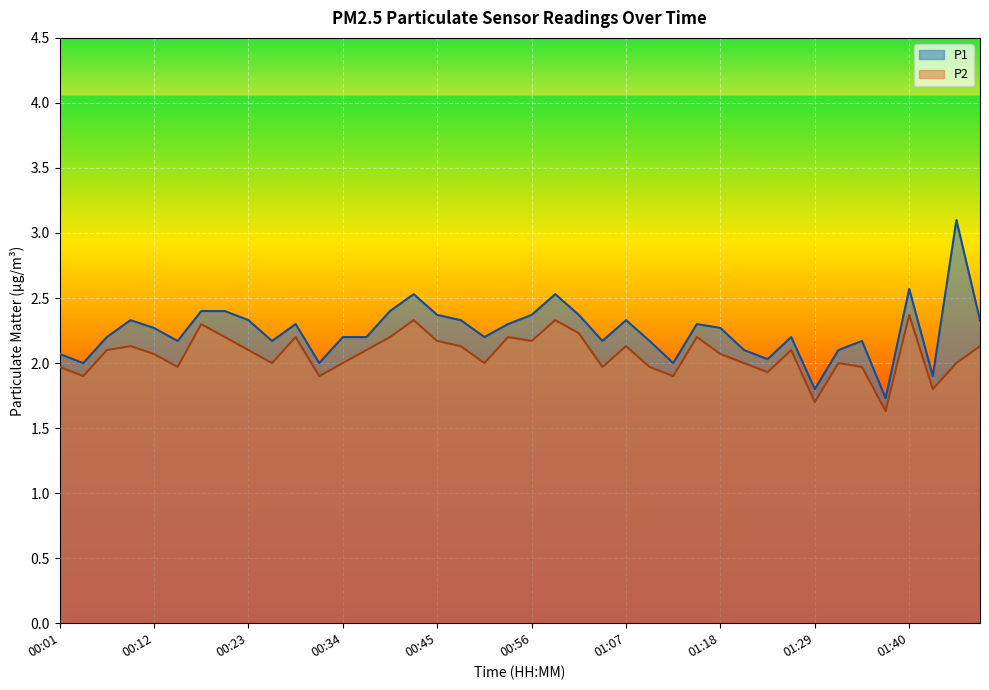

Reading left to right, extract all data points from this chart.

P1: 00:01=2.1	00:04=2.0	00:07=2.2	00:10=2.3	00:12=2.3	00:15=2.2	00:18=2.4	00:21=2.4	00:23=2.3	00:26=2.2	00:29=2.3	00:32=2.0	00:34=2.2	00:37=2.2	00:40=2.4	00:43=2.5	00:45=2.4	00:48=2.3	00:51=2.2	00:54=2.3	00:56=2.4	00:59=2.5	01:02=2.4	01:05=2.2	01:07=2.3	01:10=2.2	01:13=2.0	01:16=2.3	01:18=2.3	01:21=2.1	01:24=2.0	01:27=2.2	01:29=1.8	01:32=2.1	01:35=2.2	01:38=1.7	01:40=2.6	01:43=1.9	01:46=3.1	01:49=2.3
P2: 00:01=2.0	00:04=1.9	00:07=2.1	00:10=2.1	00:12=2.1	00:15=2.0	00:18=2.3	00:21=2.2	00:23=2.1	00:26=2.0	00:29=2.2	00:32=1.9	00:34=2.0	00:37=2.1	00:40=2.2	00:43=2.3	00:45=2.2	00:48=2.1	00:51=2.0	00:54=2.2	00:56=2.2	00:59=2.3	01:02=2.2	01:05=2.0	01:07=2.1	01:10=2.0	01:13=1.9	01:16=2.2	01:18=2.1	01:21=2.0	01:24=1.9	01:27=2.1	01:29=1.7	01:32=2.0	01:35=2.0	01:38=1.6	01:40=2.4	01:43=1.8	01:46=2.0	01:49=2.1